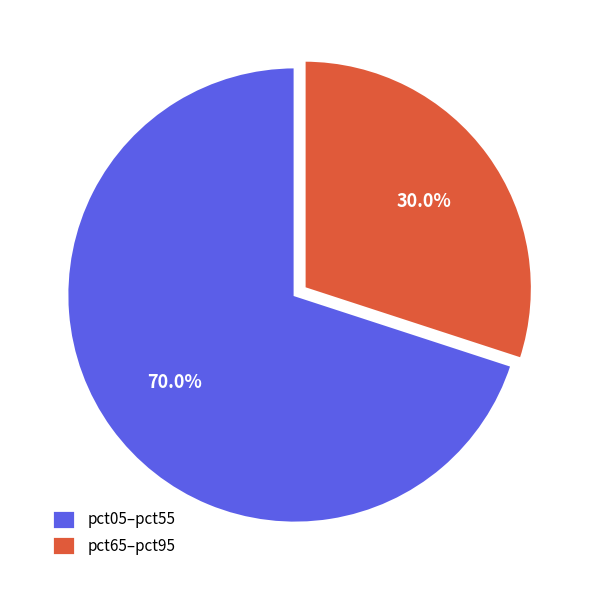

Rank the categories by value from lowest to highest.

pct65–pct95, pct05–pct55